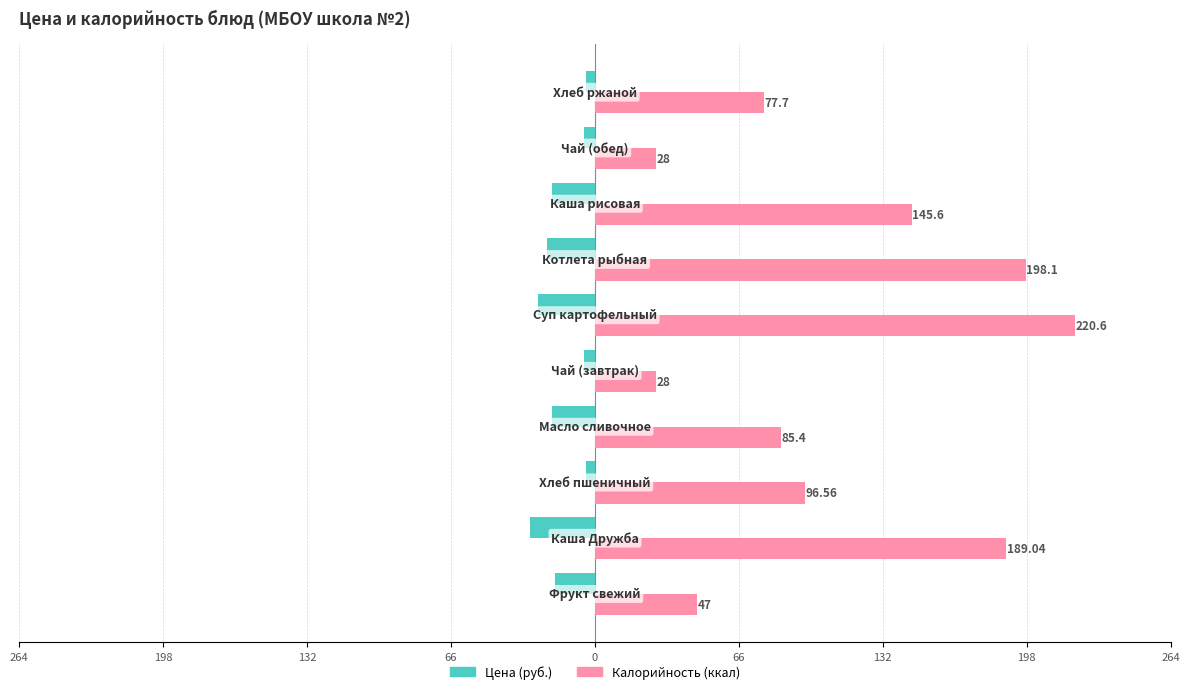

What is the sum of all Цена (руб.) values?

-154.7